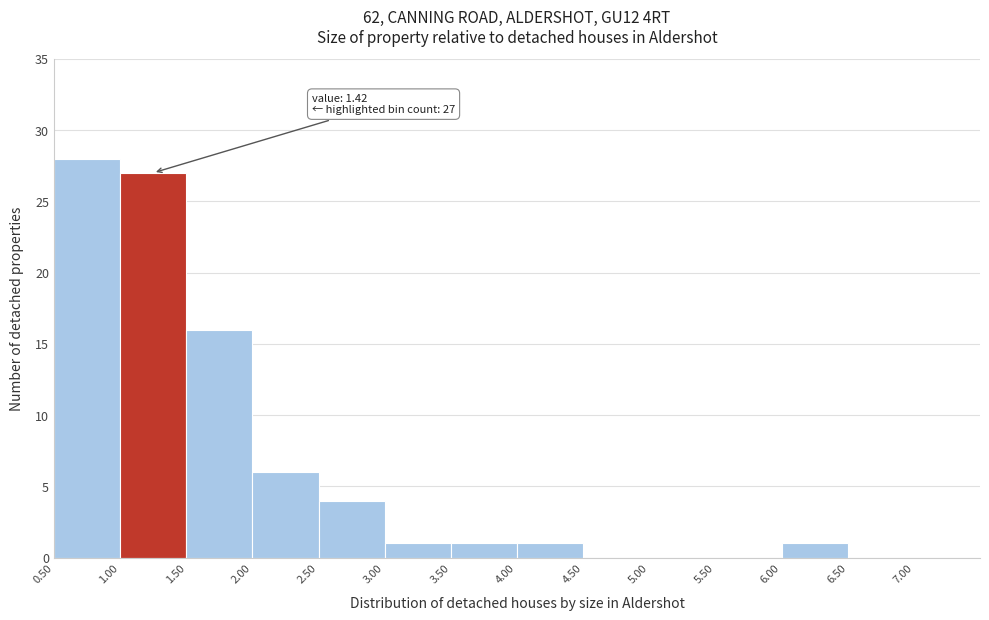

Over which range of the x-axis is the bar tallest?

0.5 to 1.0